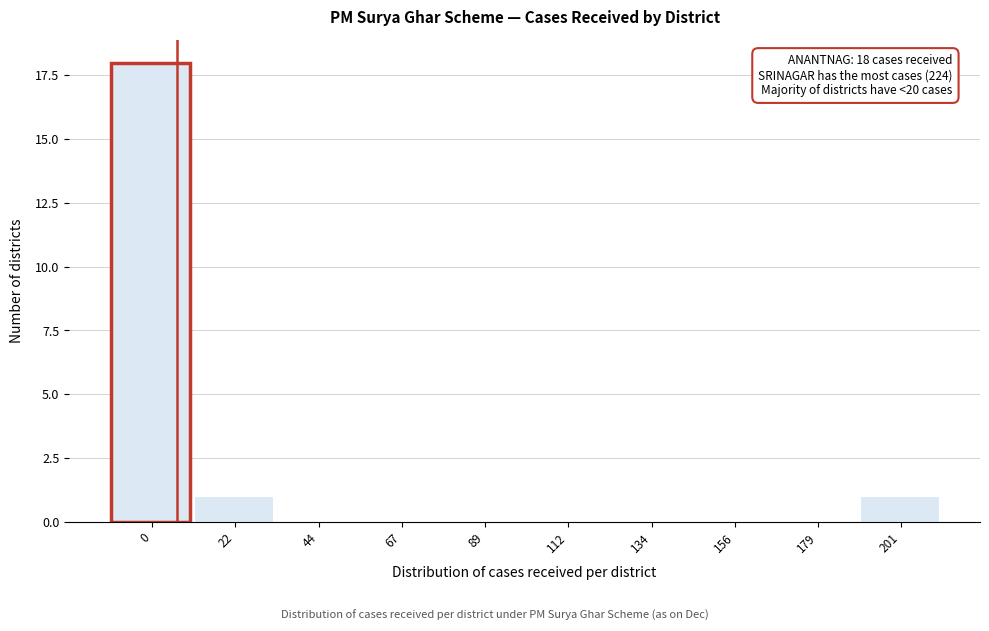

Reading left to right, extract all data points from this chart.

0=18	22=1	44=0	67=0	89=0	112=0	134=0	156=0	179=0	201=1